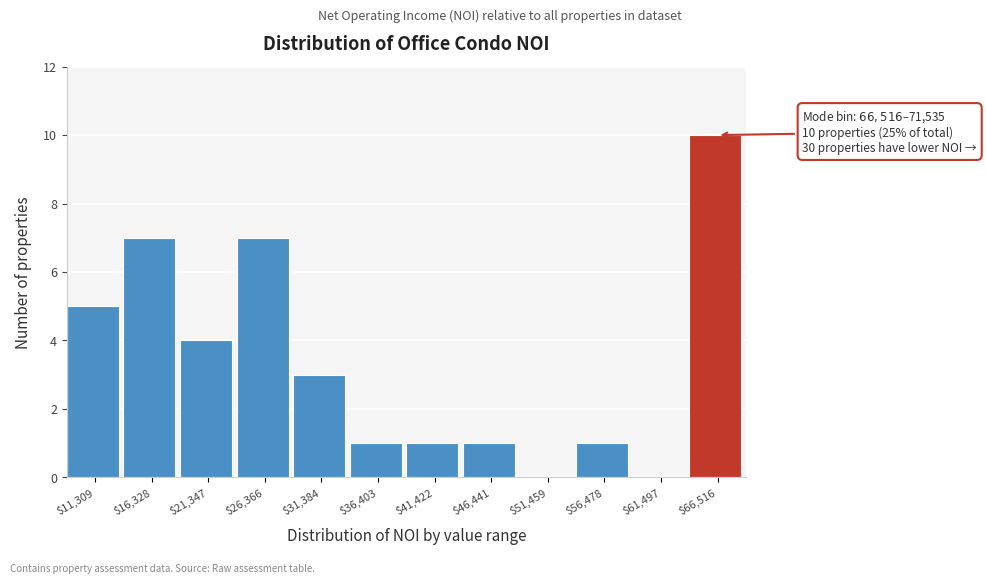

The value at $26,366 is 7. True or false?

True